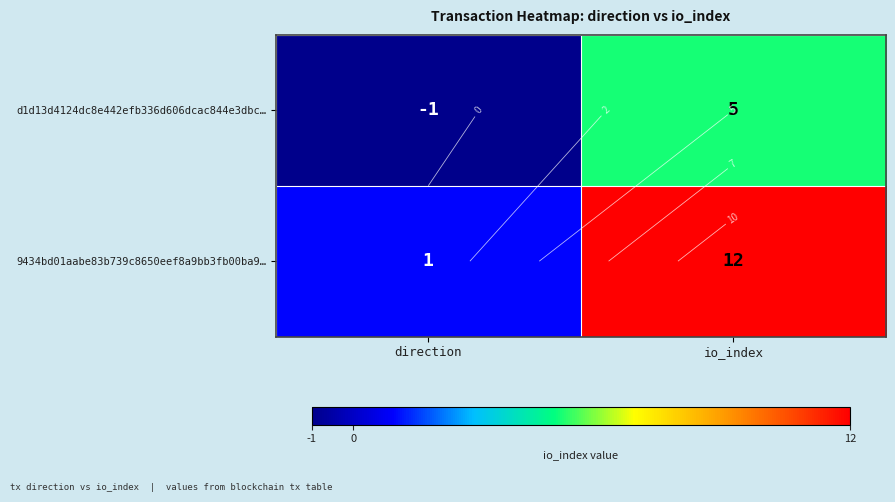

The 9434bd01aabe83b739c8650eef8a9bb3fb00ba9… series shows 12 at io_index. True or false?

True